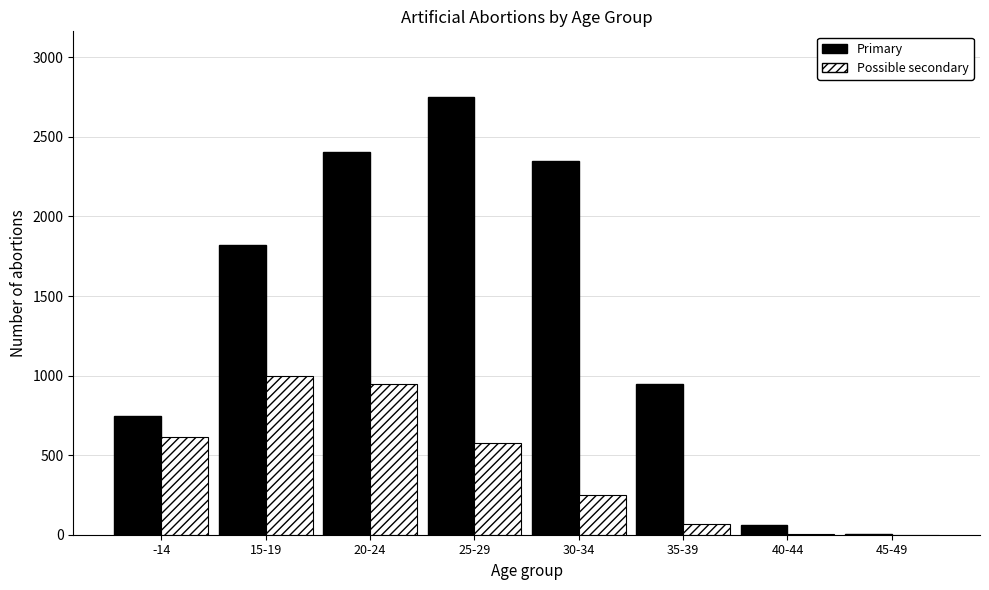

Between 15-19 and 30-34, which series saw the biggest shift?

Possible secondary